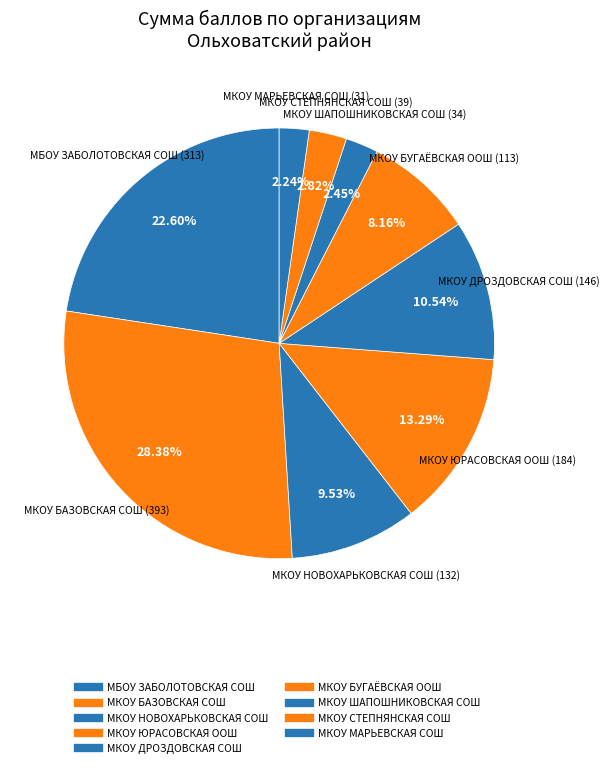

What is the smallest slice in the pie chart?

МКОУ МАРЬЕВСКАЯ СОШ